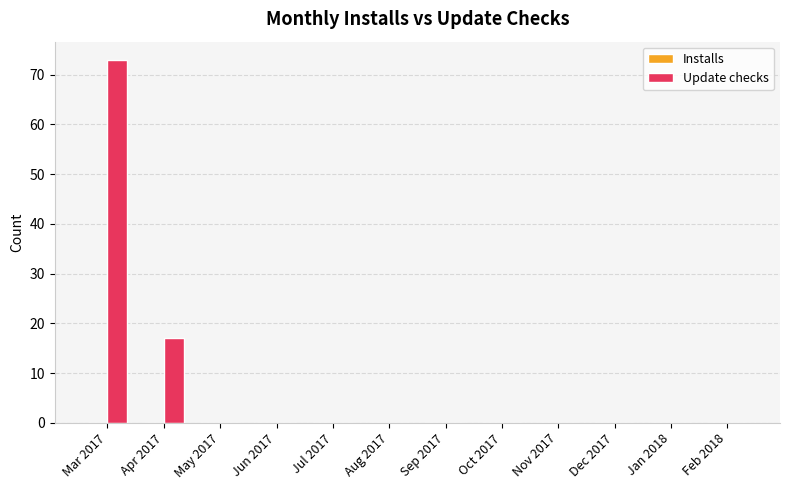

Between Apr 2017 and Jan 2018, which is larger?

Apr 2017